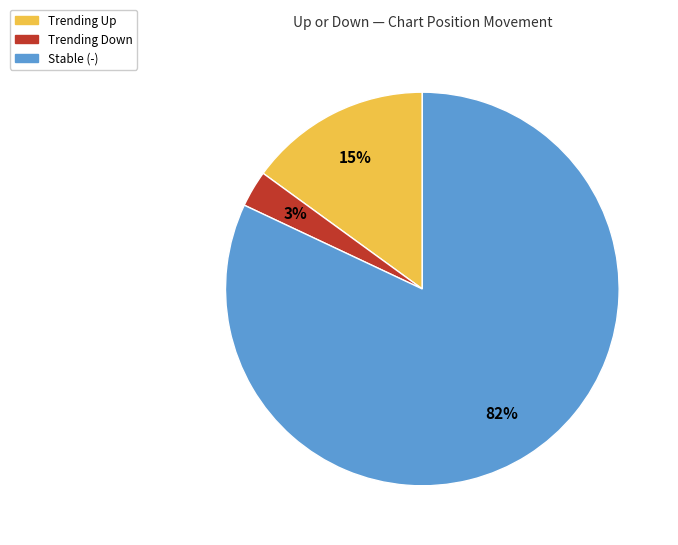

To the nearest percent, what is the difference between the largest and smallest slice percentages?

79%